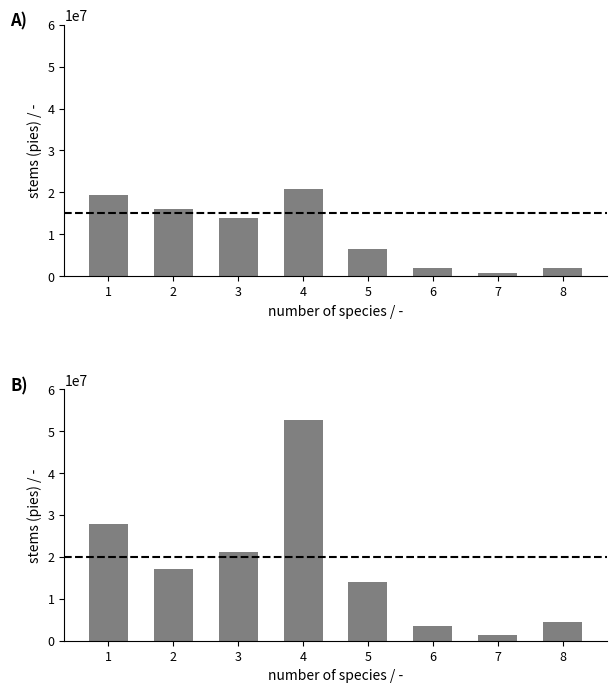

What is the total value across all series at 5?

20676753.0